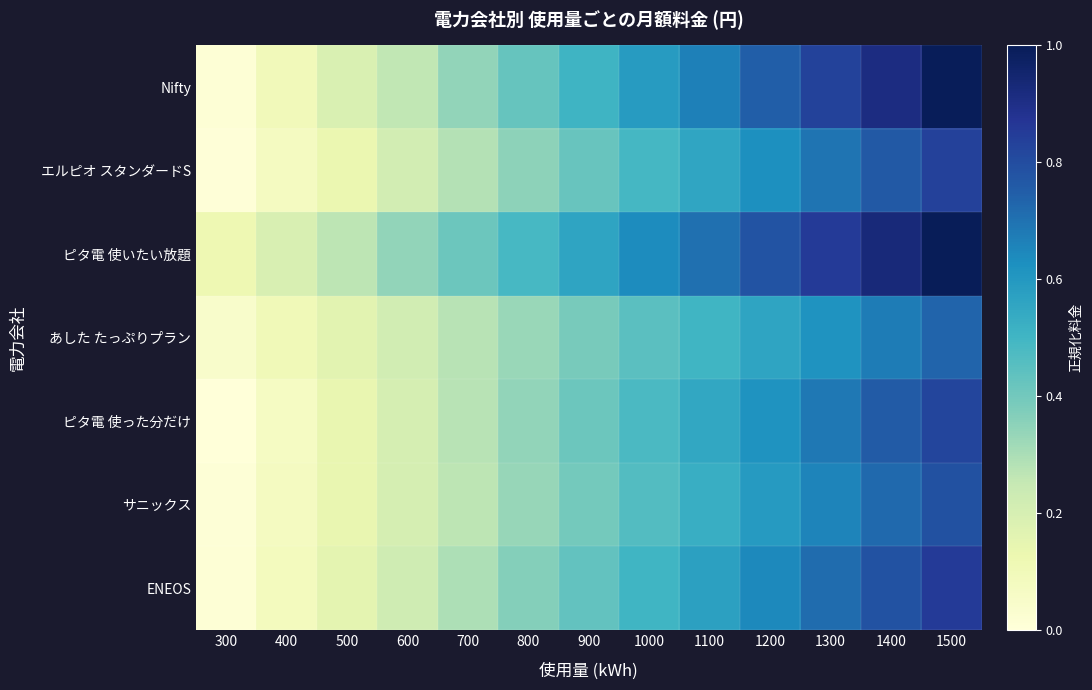

Count the number of data series in this chart.

7